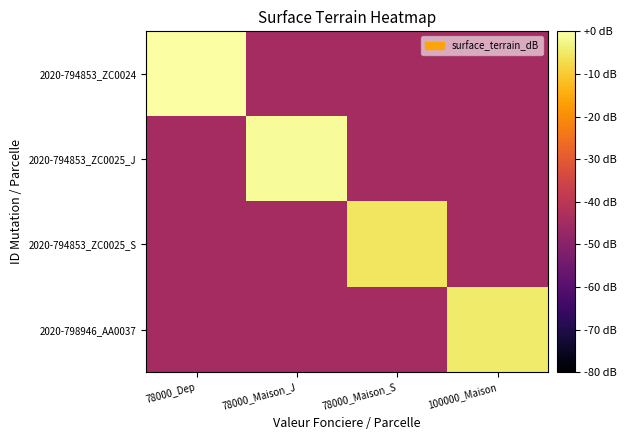

Between 100000_Maison and 78000_Maison_S, which is larger?

100000_Maison